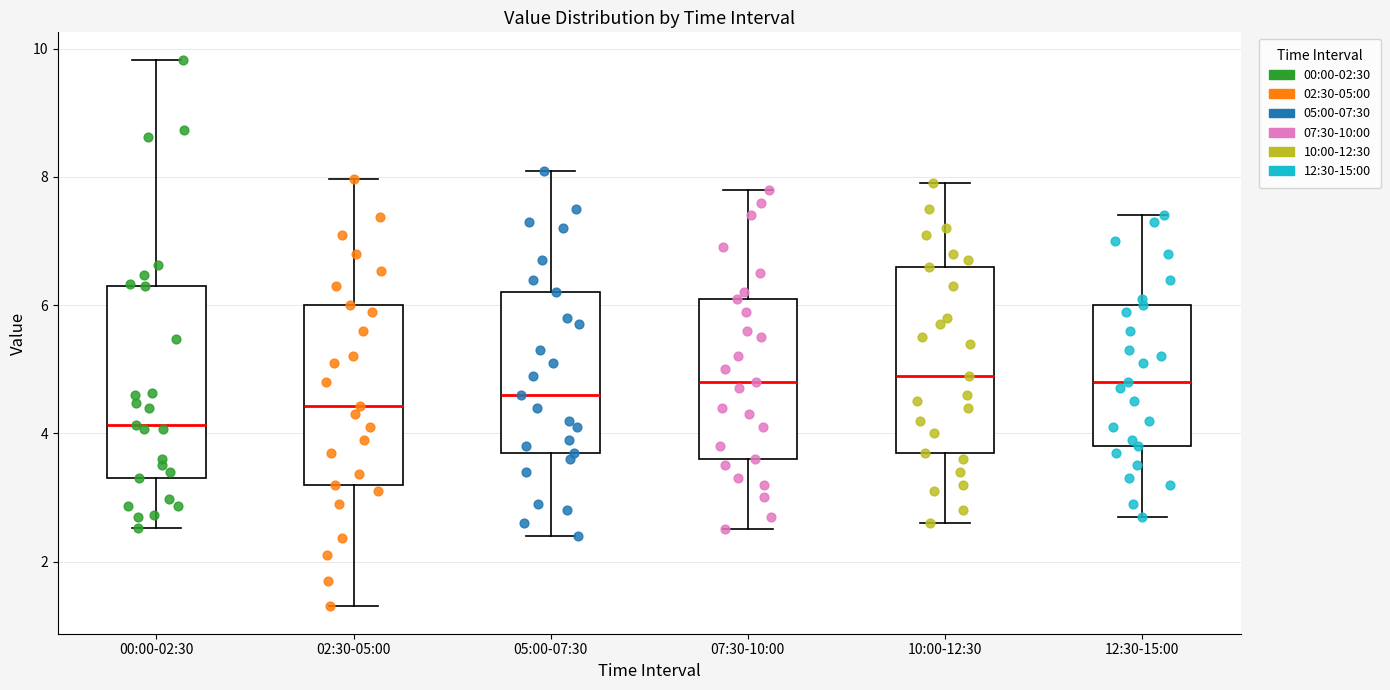

Reading left to right, transcribe this box plot: for each box, give where its median line is, the range the box spans, and where its two whiskers end, as read against the y-axis. The values are not printed on the chart, so give them approximately, as read against the axis.

00:00-02:30: median 4.2, box 3.4 to 6.4, whiskers 2.6 to 9.8
02:30-05:00: median 4.4, box 3.2 to 6.0, whiskers 1.4 to 8.0
05:00-07:30: median 4.6, box 3.8 to 6.2, whiskers 2.4 to 8.2
07:30-10:00: median 4.8, box 3.6 to 6.2, whiskers 2.6 to 7.8
10:00-12:30: median 5.0, box 3.8 to 6.6, whiskers 2.6 to 8.0
12:30-15:00: median 4.8, box 3.8 to 6.0, whiskers 2.8 to 7.4